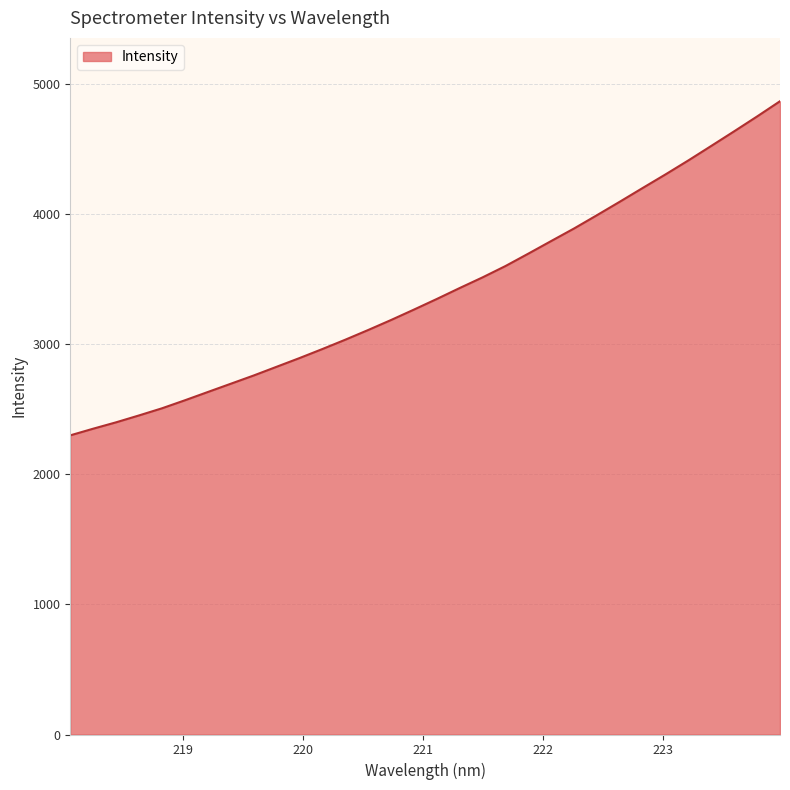

Reading left to right, extract all data points from this chart.

2300.5	2351.7	2400.7	2453.7	2508.4	2570.0	2633.6	2697.1	2760.5	2827.5	2894.5	2964.0	3035.7	3110.4	3187.3	3267.4	3349.2	3433.3	3515.4	3602.5	3698.0	3795.1	3891.6	3993.7	4097.5	4203.1	4307.8	4415.4	4526.8	4638.9	4752.9	4869.8